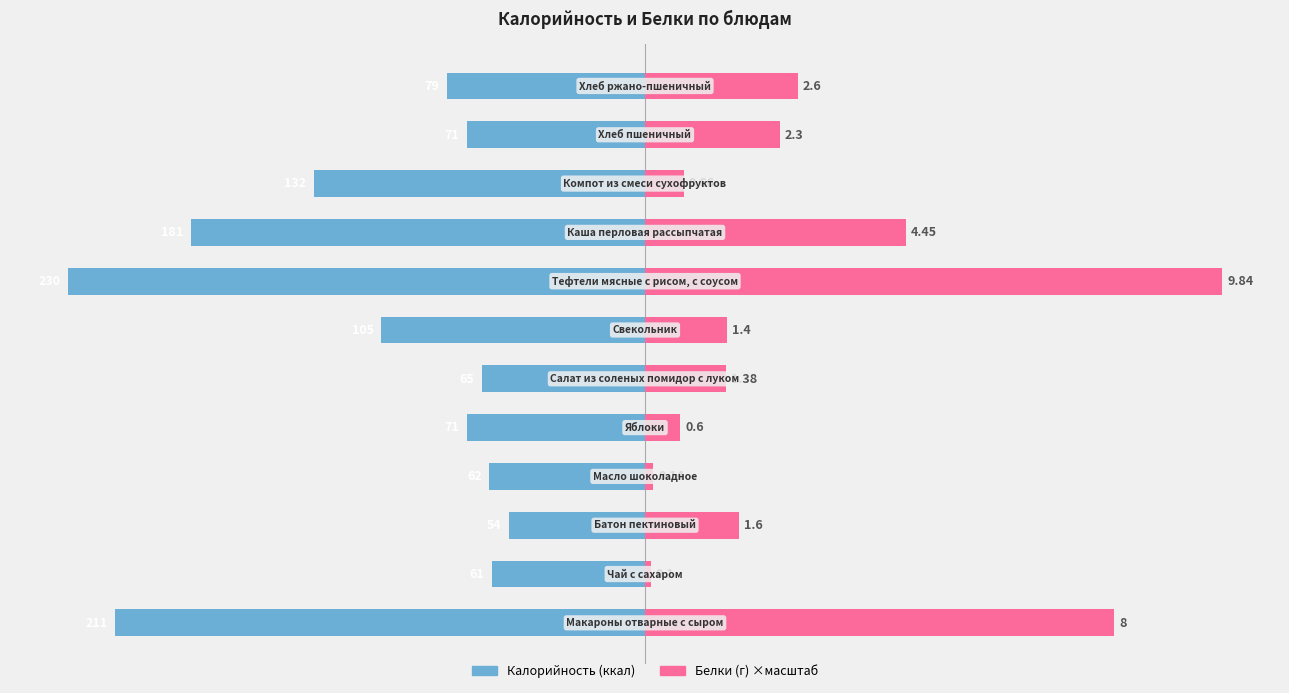

Are the bars horizontal?

Yes